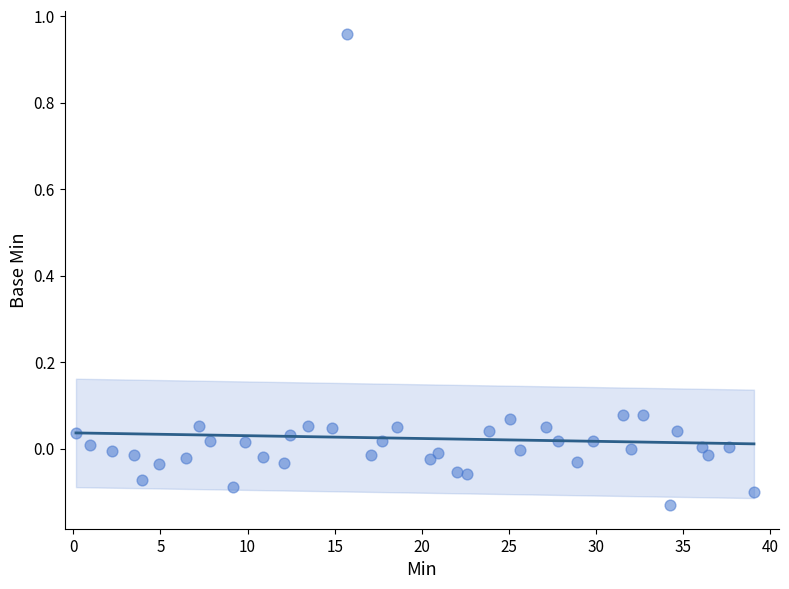

What is the range of Y values (max minus min)?

1.1